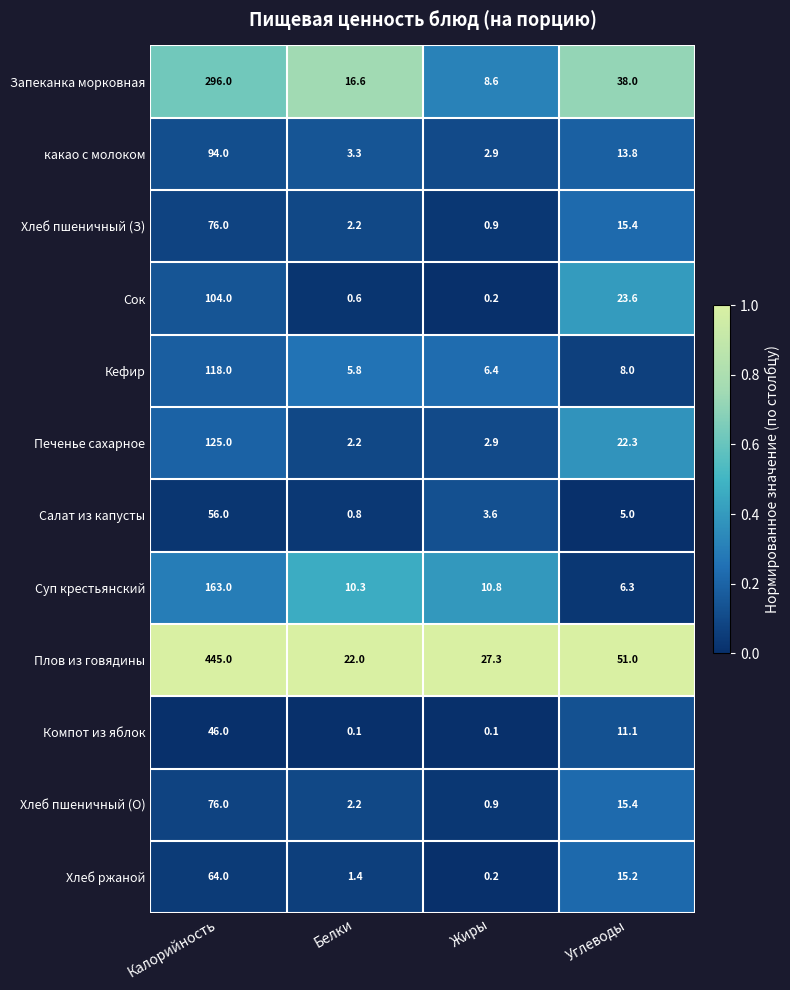

Count the number of data series in this chart.

12